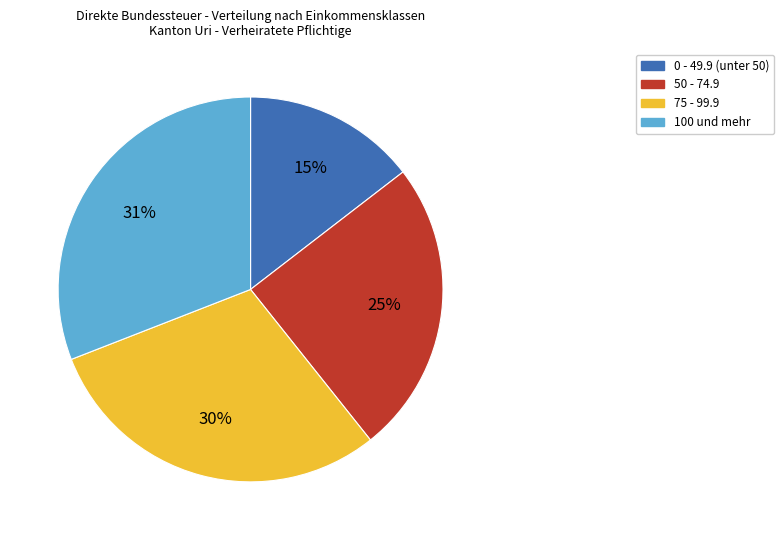

The 50 - 74.9 slice represents 25% of the pie. True or false?

True